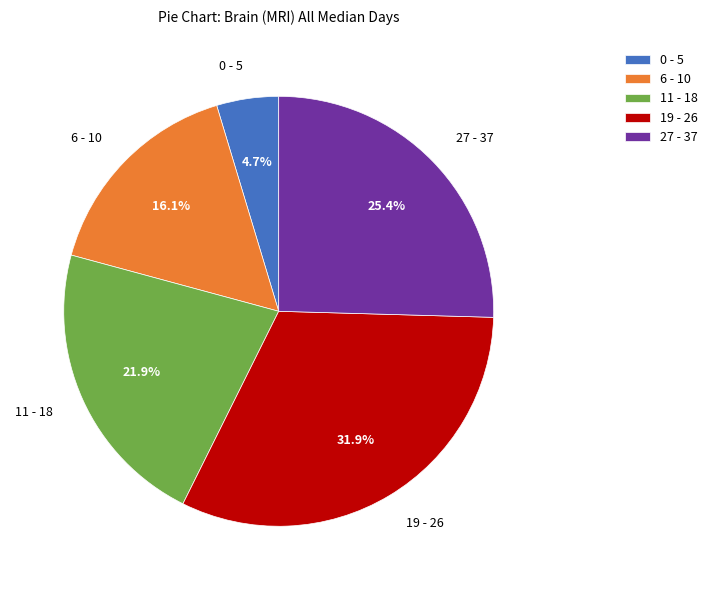

Does 19 - 26 account for over 50% of the chart?

No